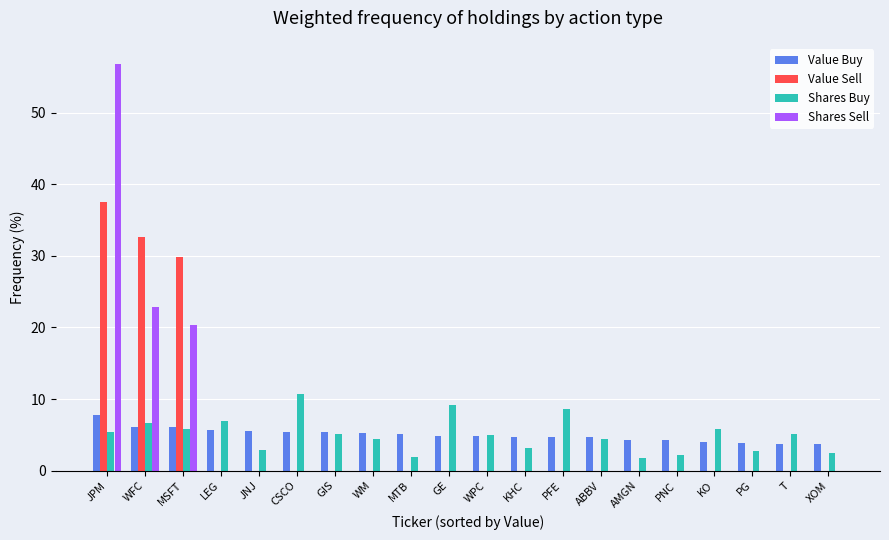

What is the sum of all Shares Buy values?

100.0